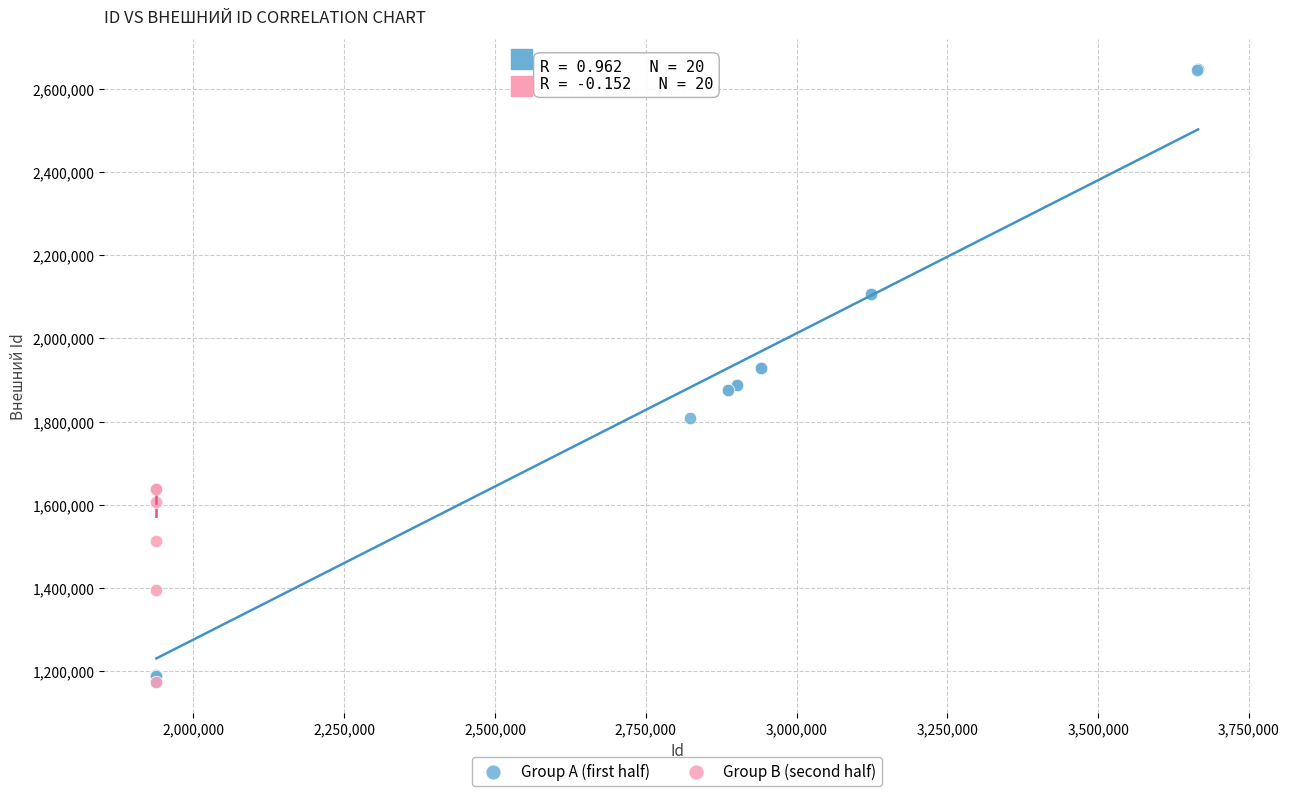

Which series has the widest spread of Y values?

Group A (first half)